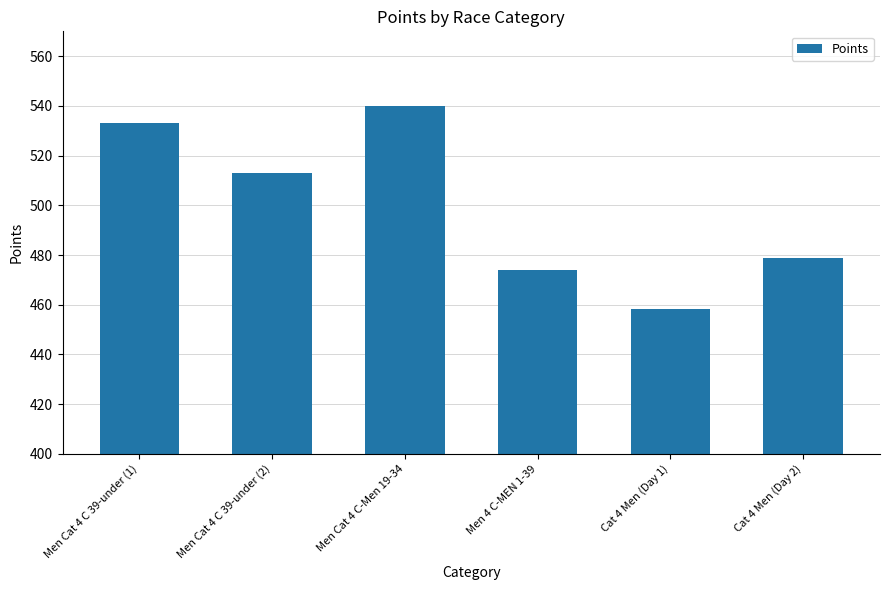

Count the number of categories in the chart.

6